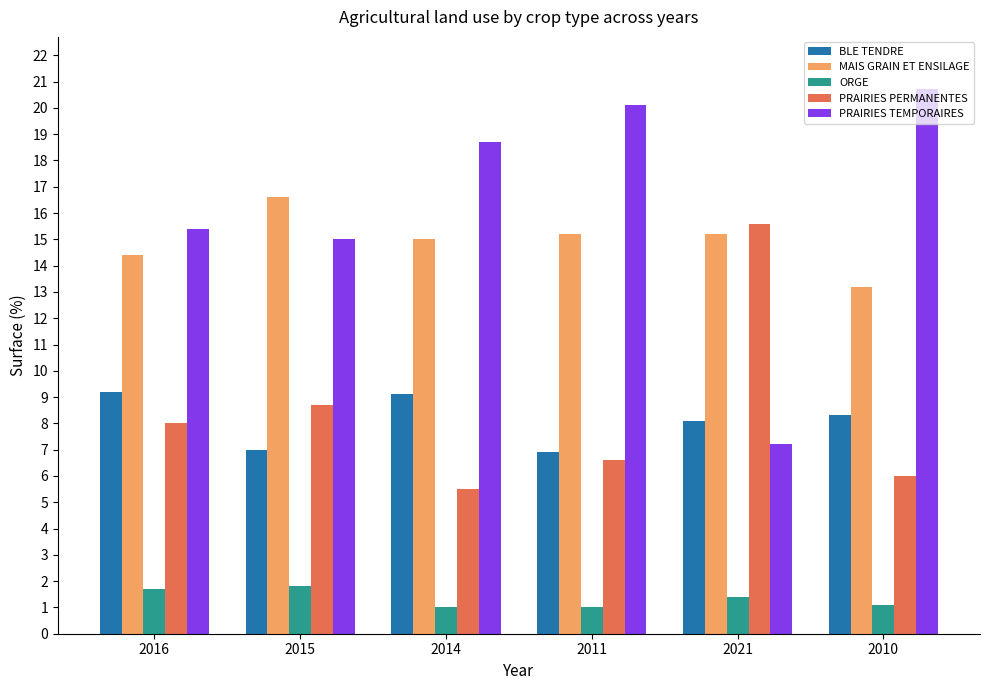

Reading left to right, list all the values displayed in this chart.

BLE TENDRE: 2016=9.2	2015=7.0	2014=9.1	2011=6.9	2021=8.1	2010=8.3
MAIS GRAIN ET ENSILAGE: 2016=14.4	2015=16.6	2014=15.0	2011=15.2	2021=15.2	2010=13.2
ORGE: 2016=1.7	2015=1.8	2014=1.0	2011=1.0	2021=1.4	2010=1.1
PRAIRIES PERMANENTES: 2016=8.0	2015=8.7	2014=5.5	2011=6.6	2021=15.6	2010=6.0
PRAIRIES TEMPORAIRES: 2016=15.4	2015=15.0	2014=18.7	2011=20.1	2021=7.2	2010=20.7